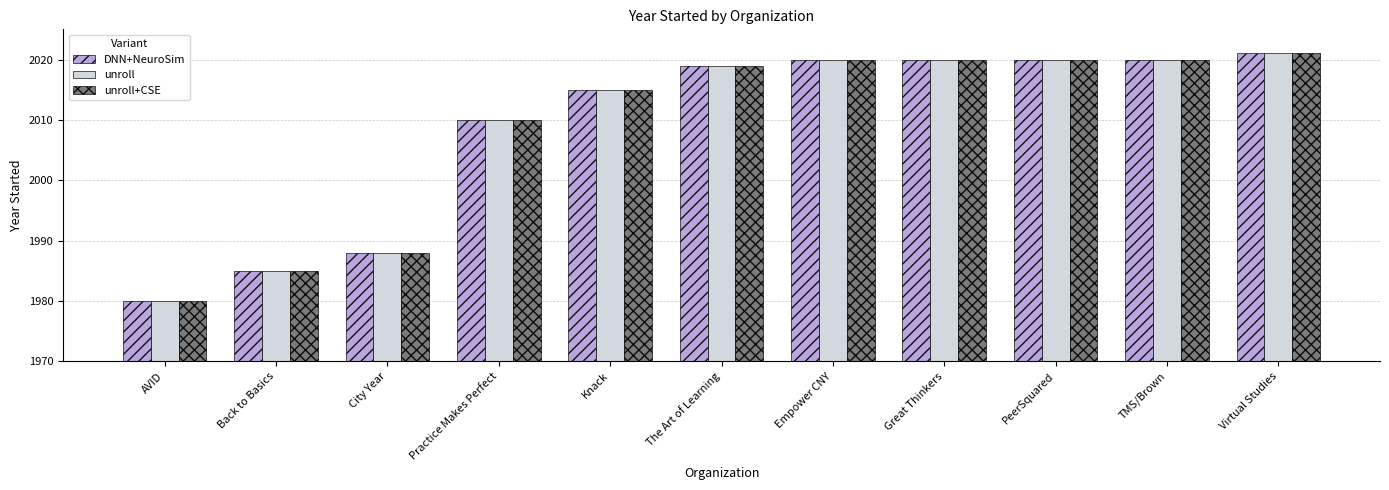

Is the value of unroll at AVID greater than the value of unroll+CSE at Virtual Studies?

No